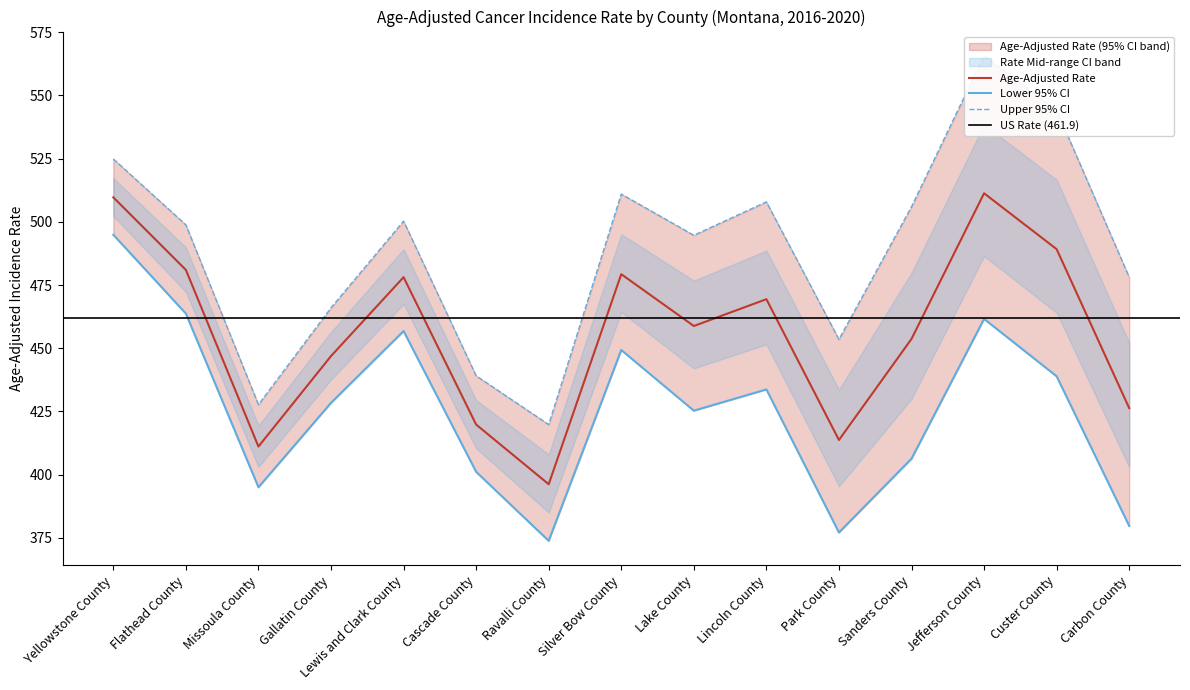

Reading right to left, extract all data points from this chart.

Age-Adjusted Rate: Carbon County=426.3	Custer County=489.2	Jefferson County=511.3	Sanders County=453.7	Park County=413.7	Lincoln County=469.4	Lake County=458.8	Silver Bow County=479.3	Ravalli County=396.2	Cascade County=419.8	Lewis and Clark County=478.1	Gallatin County=446.9	Missoula County=411.1	Flathead County=481.0	Yellowstone County=509.7
Lower 95% CI: Carbon County=379.7	Custer County=438.9	Jefferson County=461.6	Sanders County=406.3	Park County=377.1	Lincoln County=433.7	Lake County=425.3	Silver Bow County=449.3	Ravalli County=373.8	Cascade County=401.1	Lewis and Clark County=456.8	Gallatin County=428.4	Missoula County=395.0	Flathead County=463.7	Yellowstone County=494.9
Upper 95% CI: Carbon County=478.1	Custer County=544.2	Jefferson County=565.7	Sanders County=506.0	Park County=453.5	Lincoln County=507.9	Lake County=494.7	Silver Bow County=511.0	Ravalli County=419.8	Cascade County=439.1	Lewis and Clark County=500.3	Gallatin County=466.0	Missoula County=427.7	Flathead County=498.8	Yellowstone County=524.9